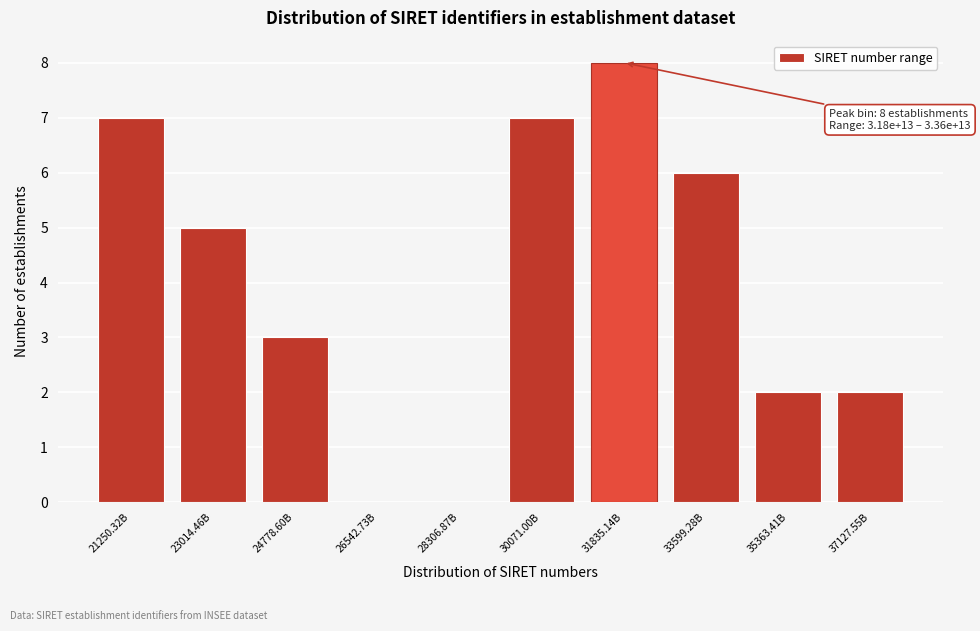

Reading right to left, transcribe all the data shown in this chart.

37127.55B=2	35363.41B=2	33599.28B=6	31835.14B=8	30071.00B=7	28306.87B=0	26542.73B=0	24778.60B=3	23014.46B=5	21250.32B=7